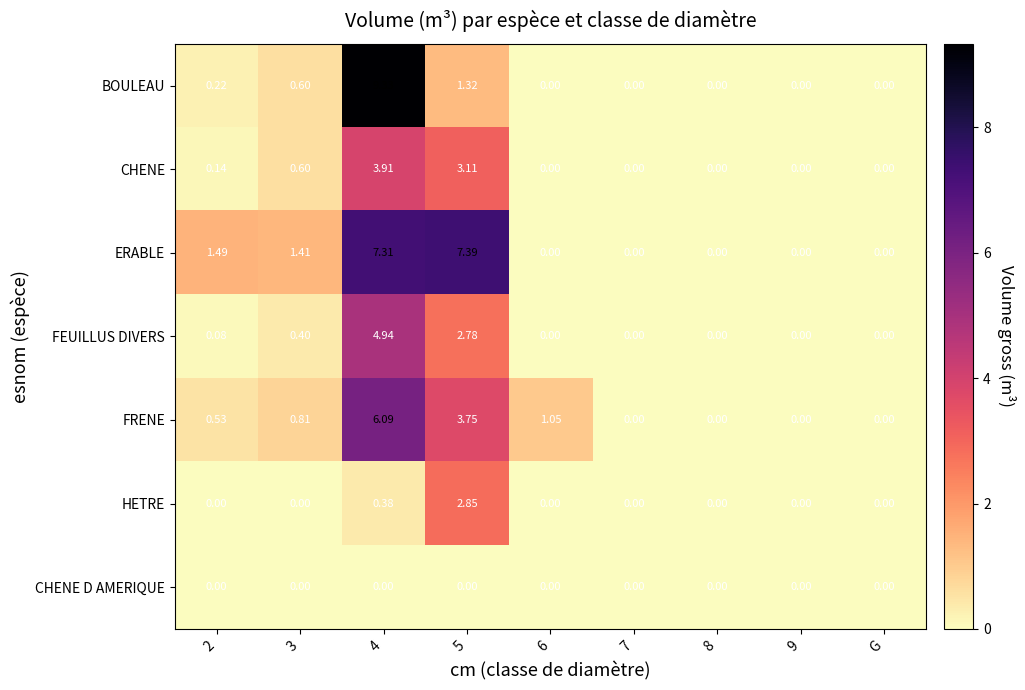

Which series has the largest total across all categories?

ERABLE